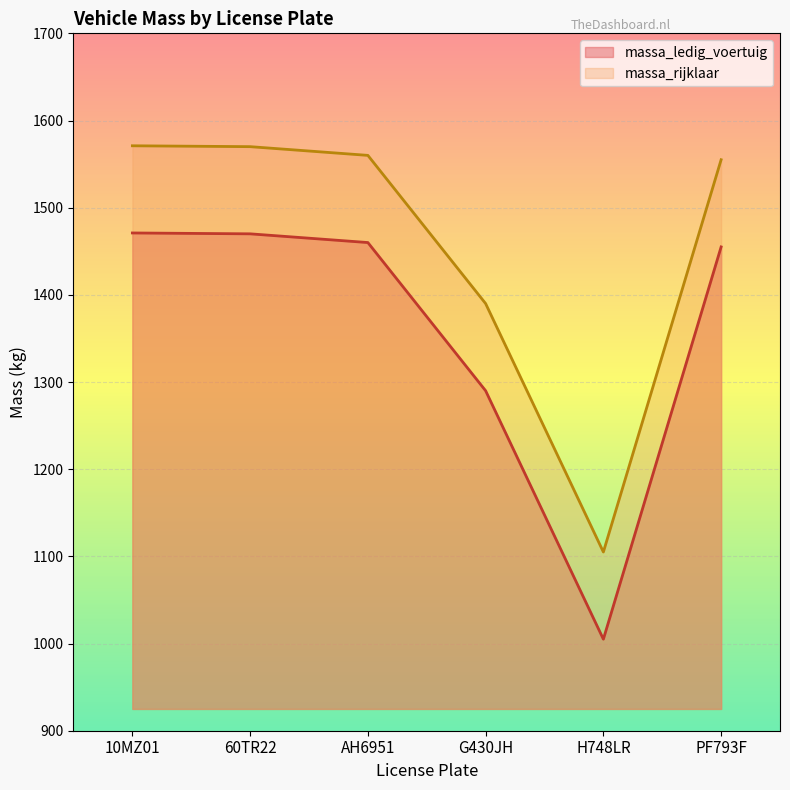

What is the difference between the second highest and minimum values in the massa_rijklaar series?

465